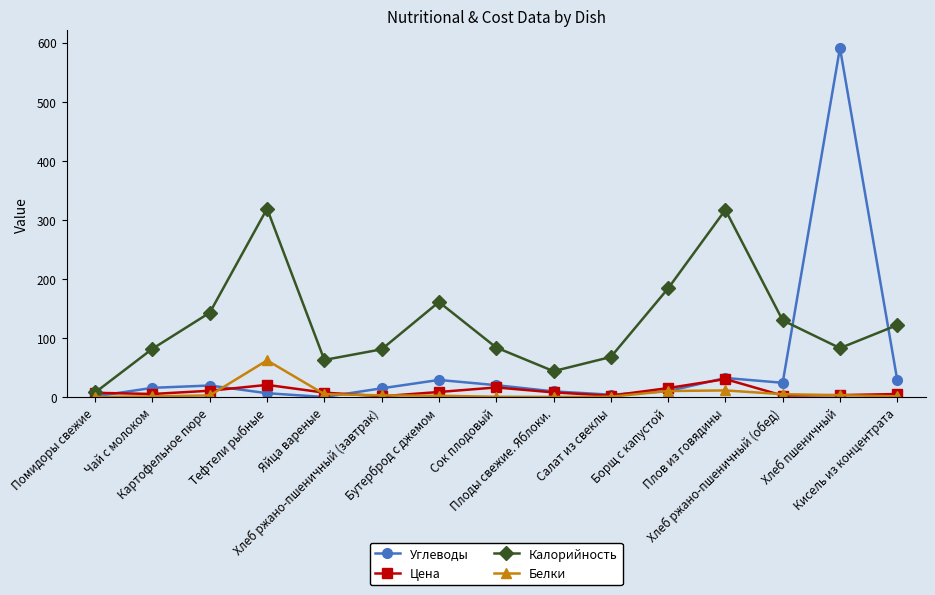

The value of Белки at Плоды свежие. Яблоки. is 0.4. True or false?

True